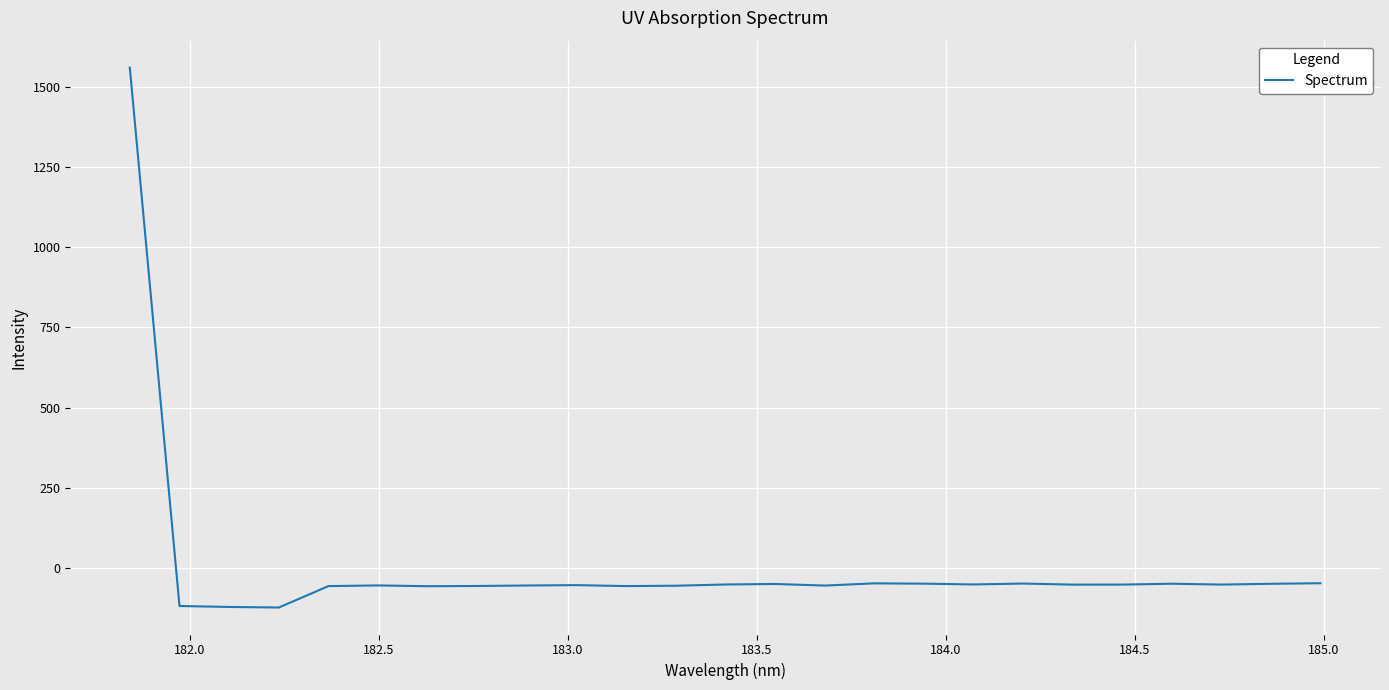

What is the greatest value displayed?

1559.5